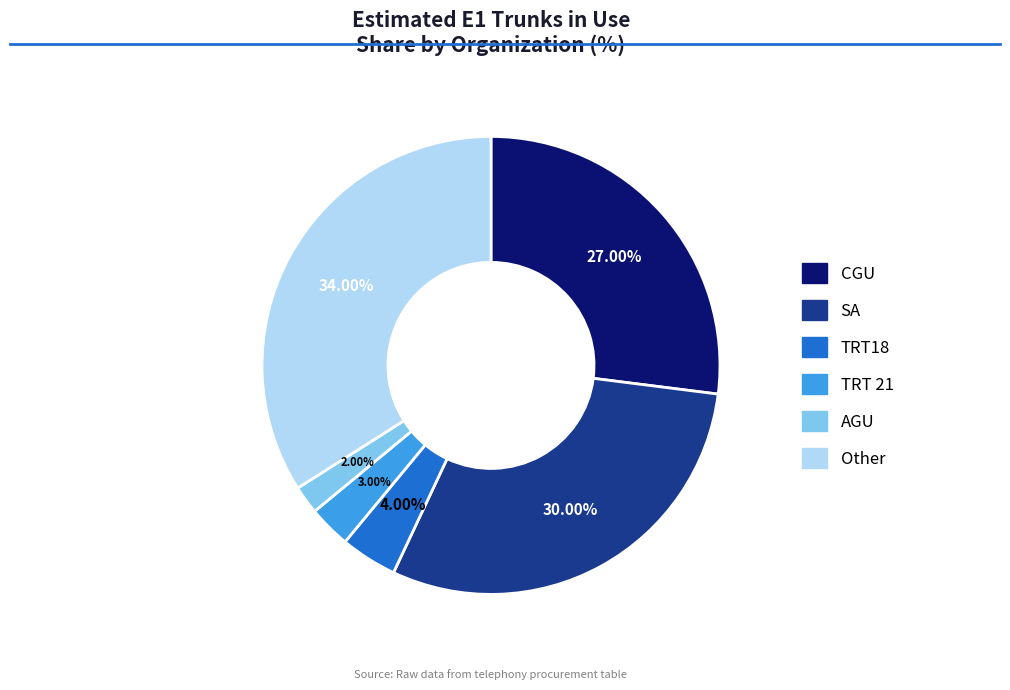

Which has a higher value, AGU or TRT18?

TRT18